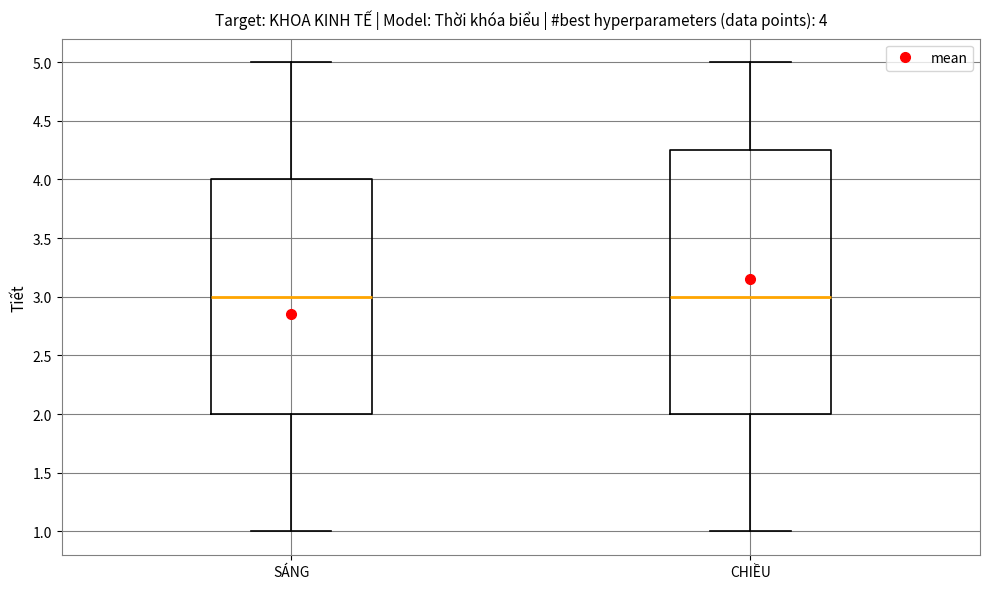

Which box is the tallest, from its lower edge to its upper edge?

CHIỀU